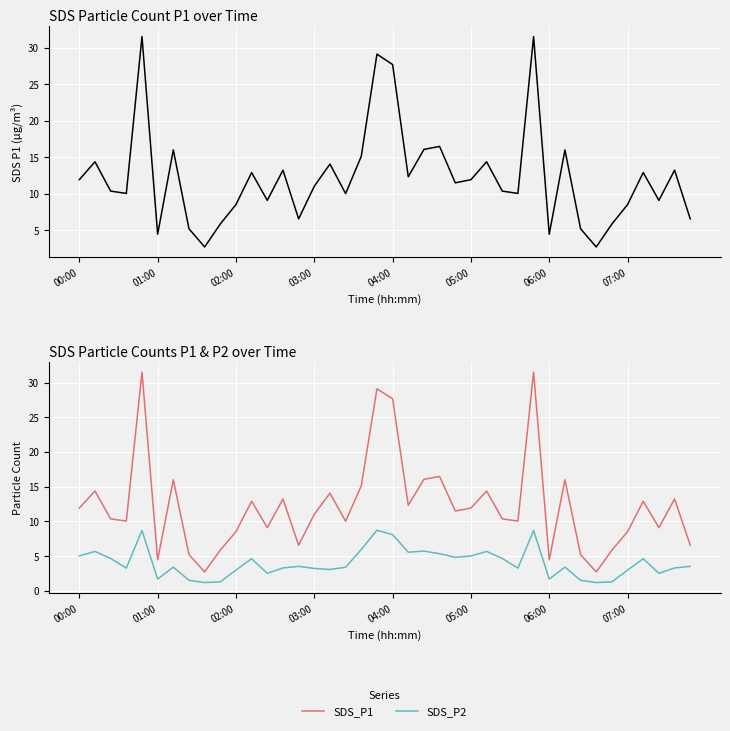

What is the minimum value for SDS_P2?

1.2